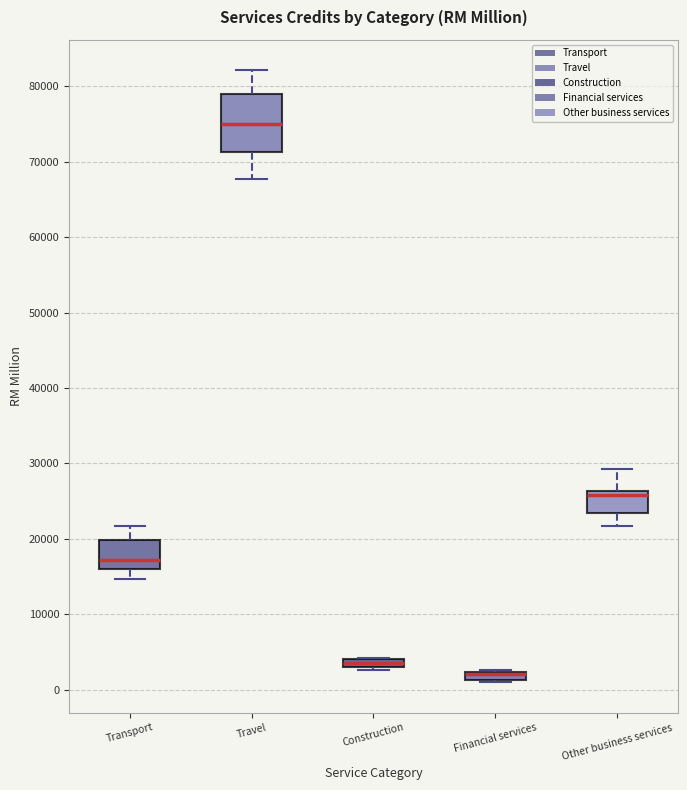

Which box is the tallest, from its lower edge to its upper edge?

Travel